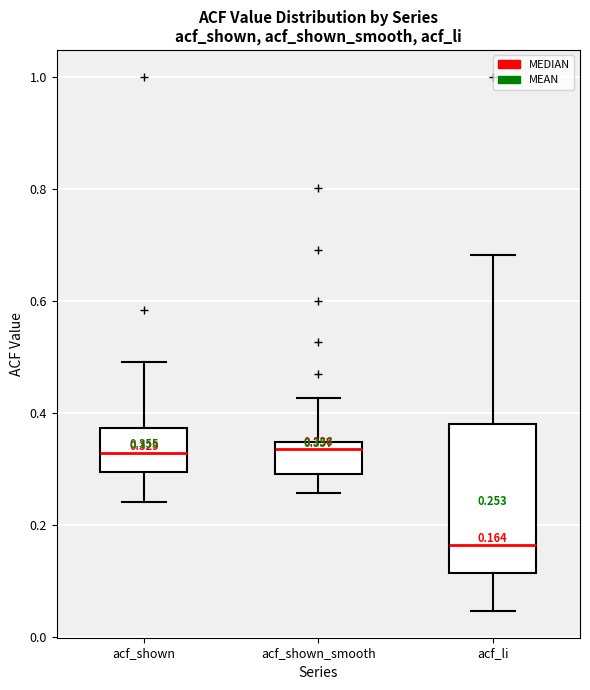

Which box is the tallest, from its lower edge to its upper edge?

acf_li